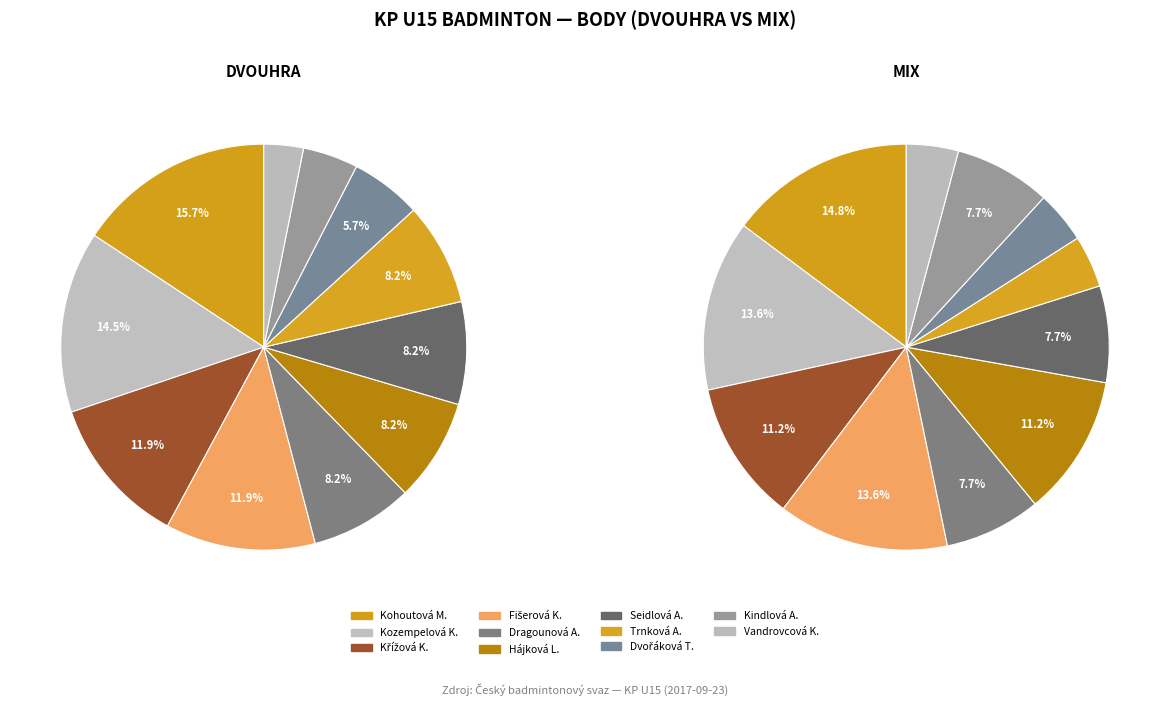

Is there any slice that represents more than half of the pie?

No